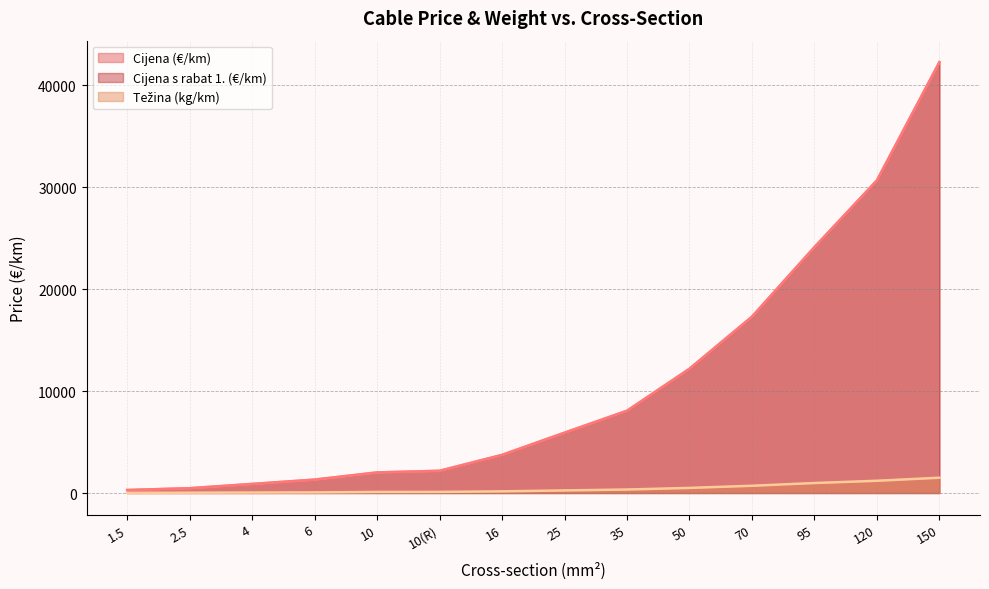

Is it true that Cijena (€/km) equals 10411.6 at 120?

False